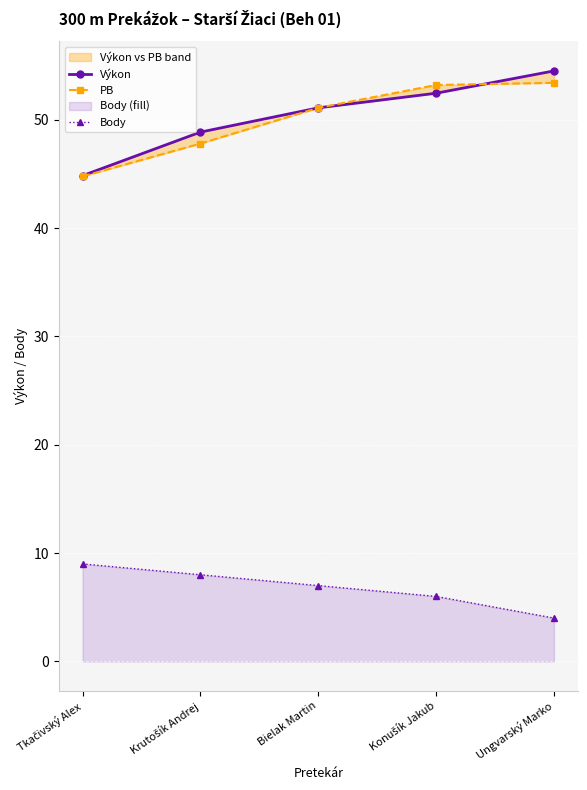

How many Body values are between 6 and 8?

3